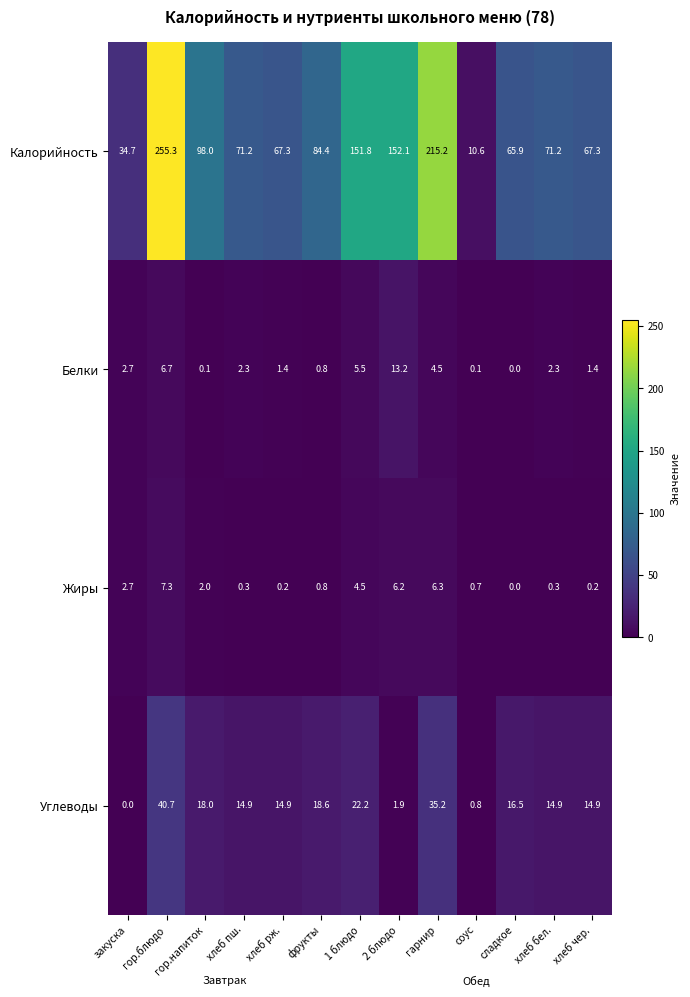

Which series has the largest total across all categories?

Калорийность